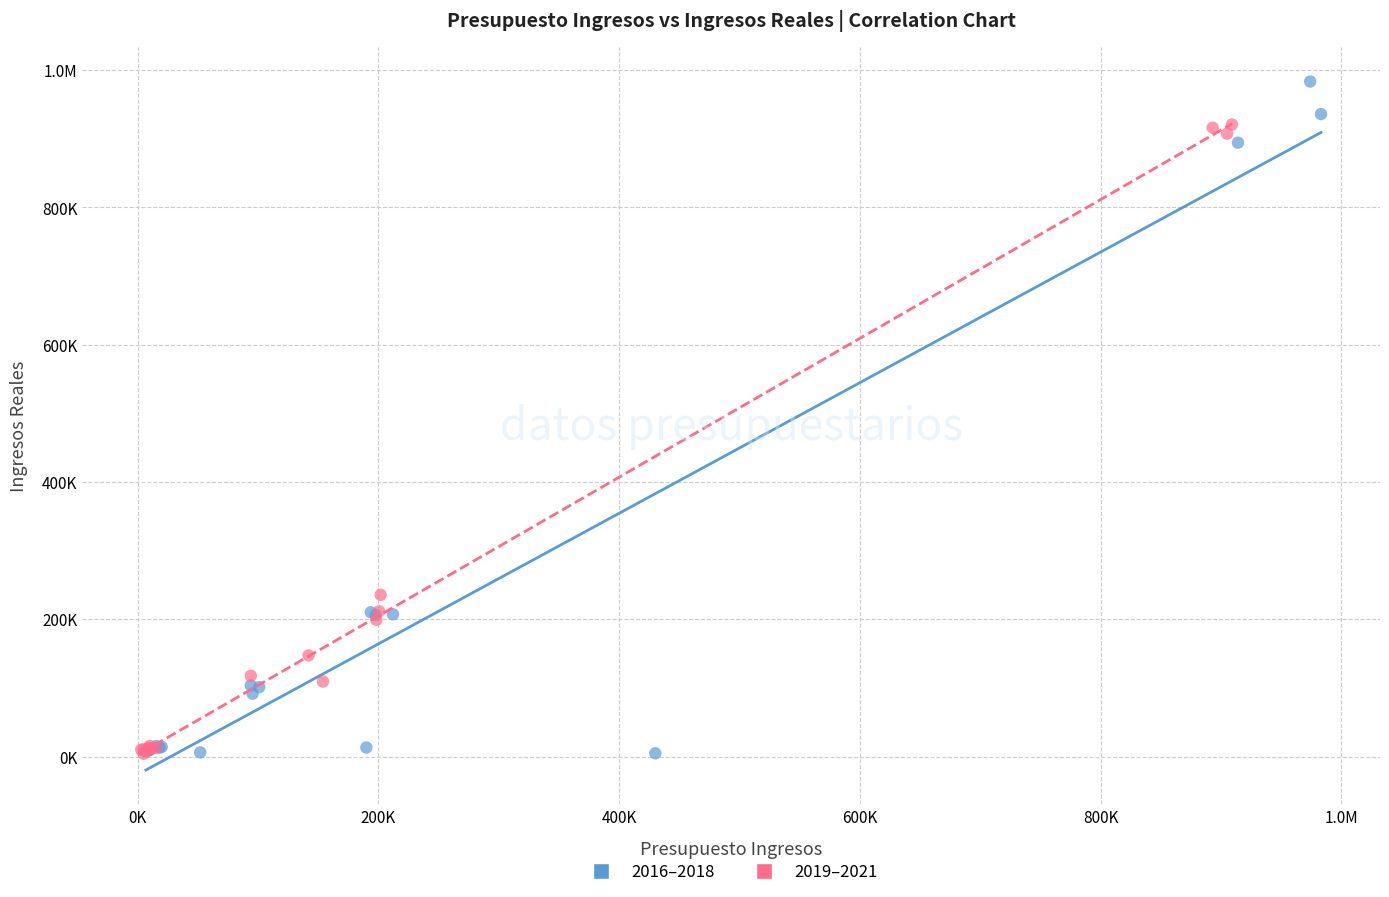

What are all the series names shown in the legend?

2016–2018, 2019–2021